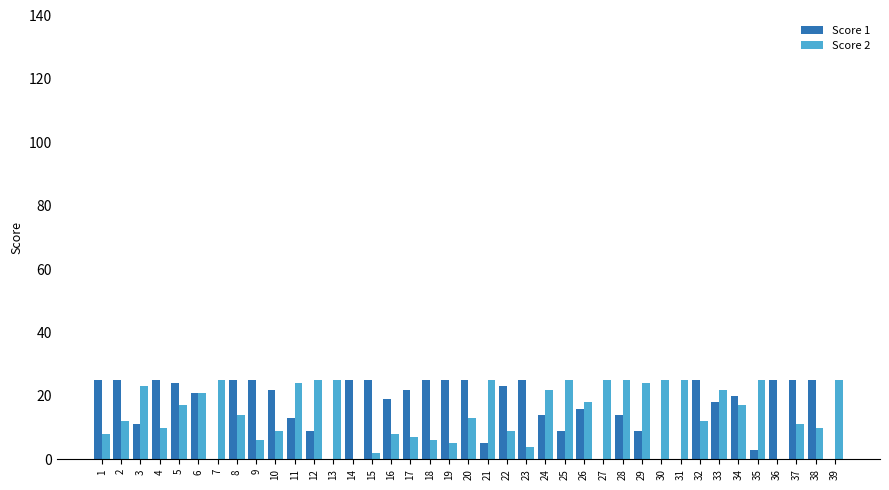

Is the value of Score 1 at 24 greater than the value of Score 2 at 6?

No